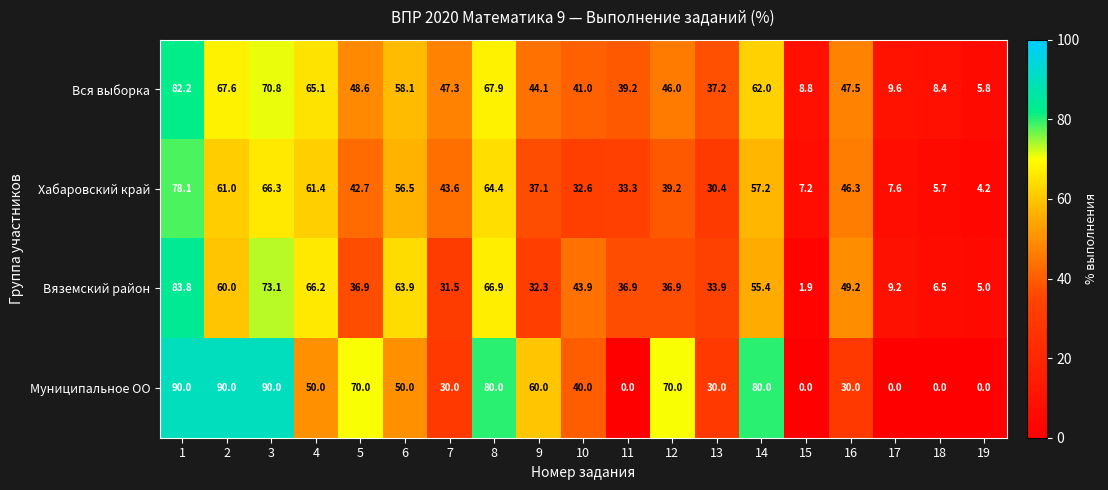

Rank the series at 6 from highest to lowest value.

Вяземский район, Вся выборка, Хабаровский край, Муниципальное ОО